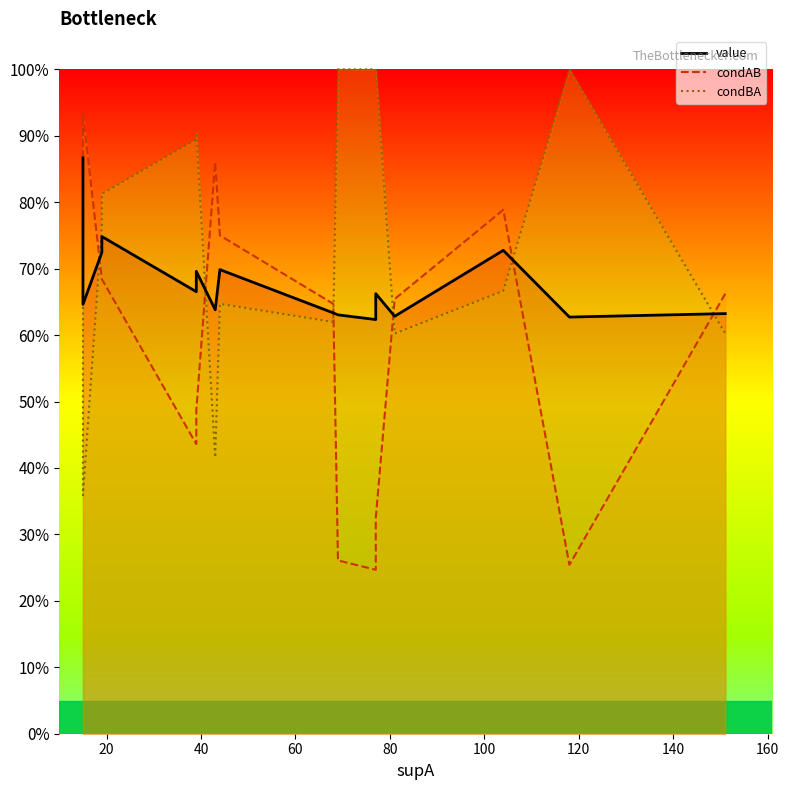

What are all the series names shown in the legend?

value, condAB, condBA